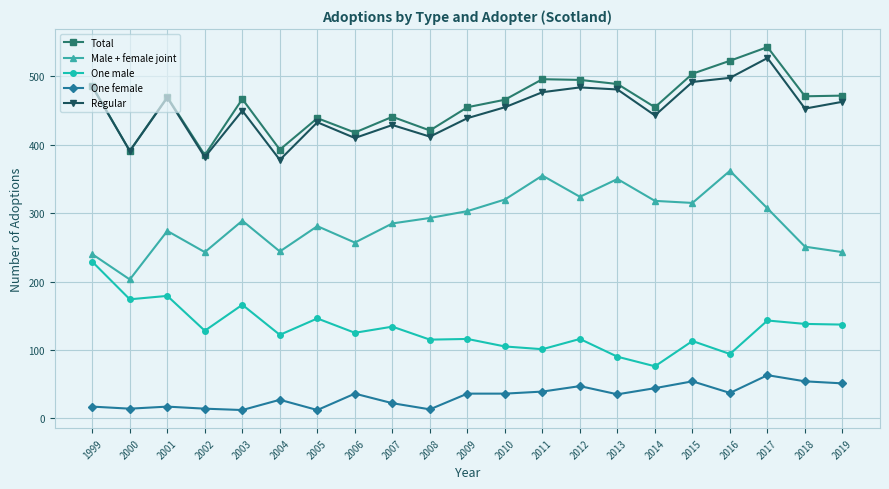

What is the value of the One female point at the 14th from the left?

47